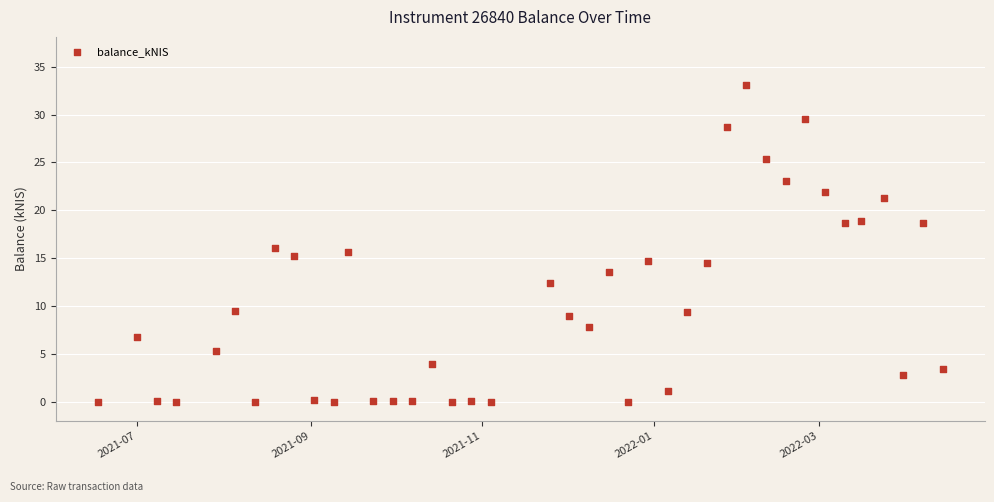

What is the range of X values (max minus min)?

301.0